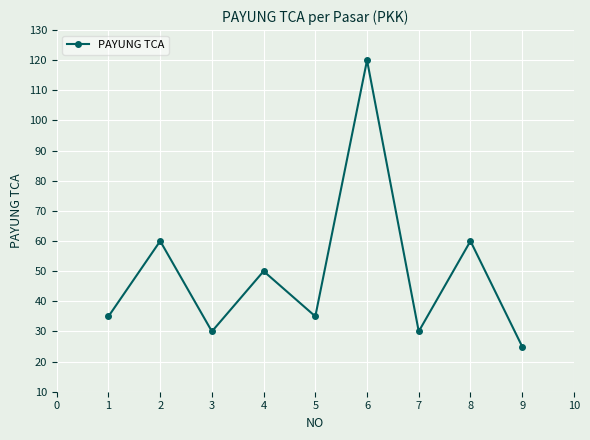

How many series are shown in this chart?

1